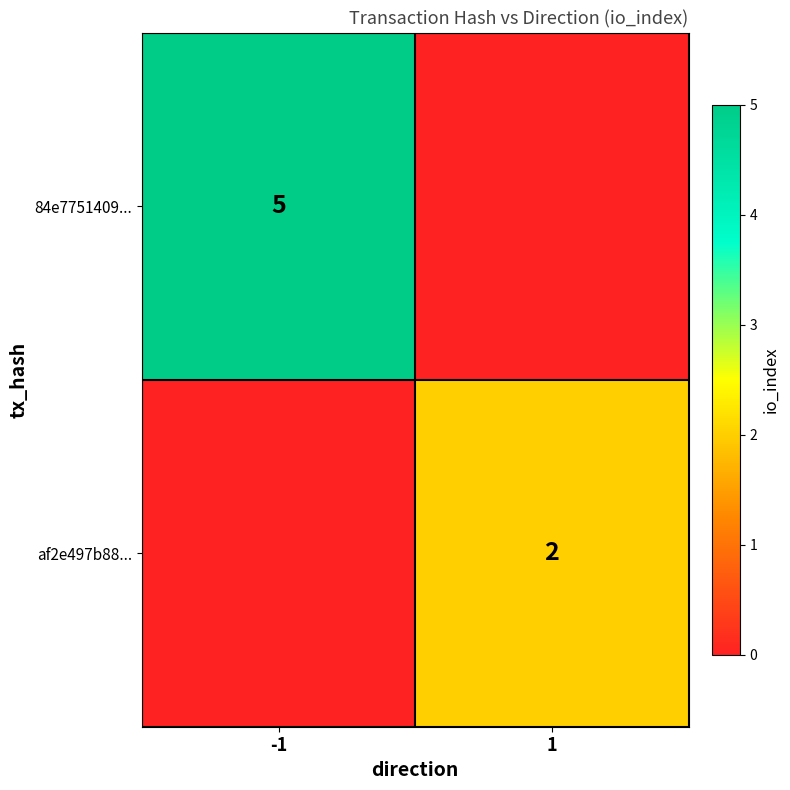

The af2e497b88... series shows 2 at 1. True or false?

True